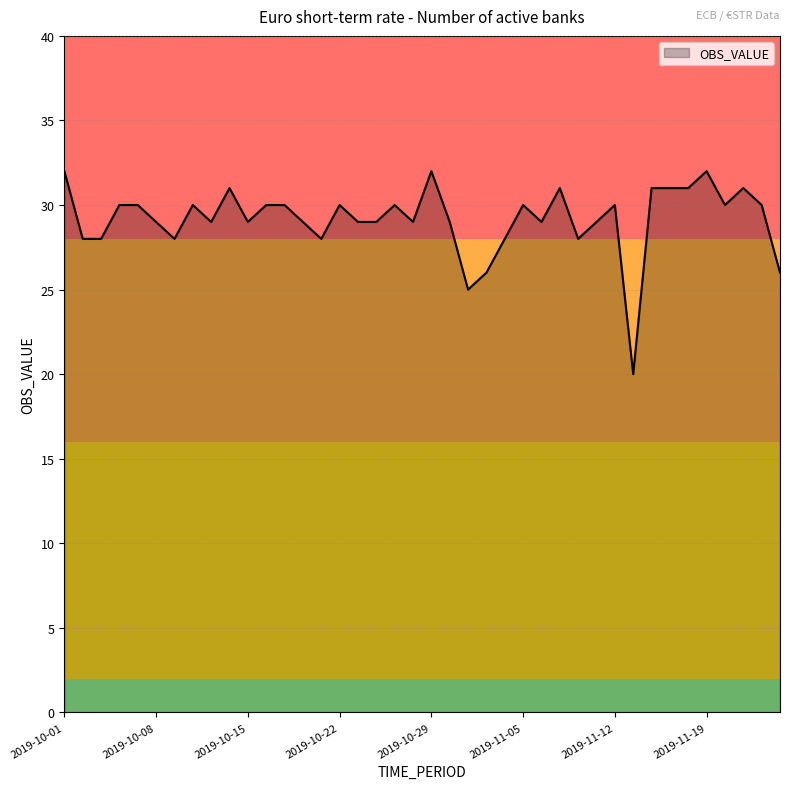

What is the minimum value shown in the chart?

20